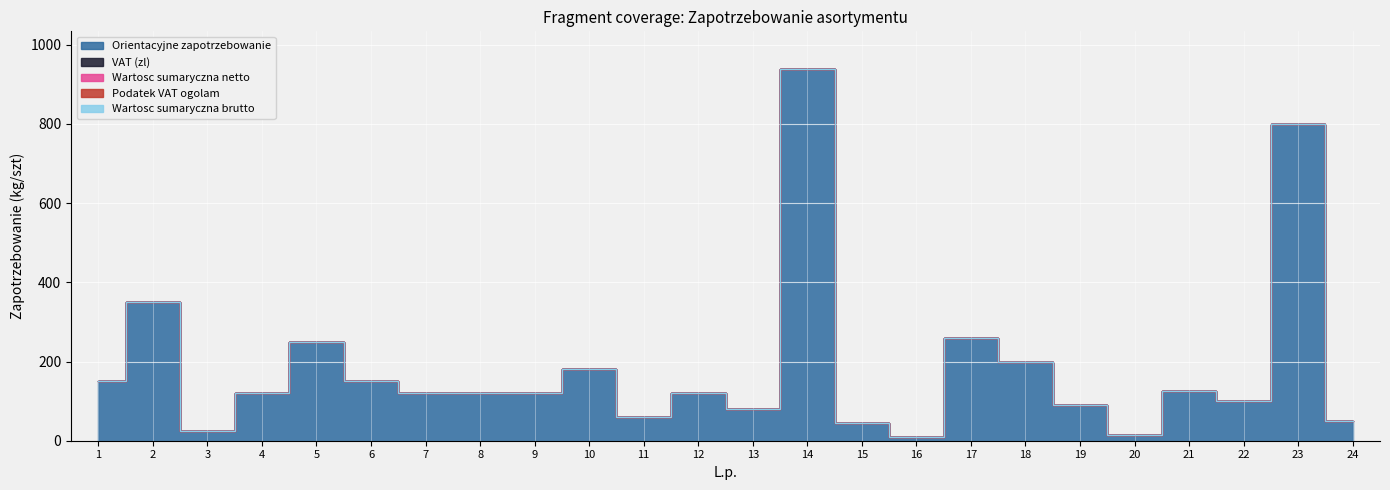

Reading left to right, extract all data points from this chart.

Orientacyjne zapotrzebowanie: 1=150	2=350	3=25	4=120	5=250	6=150	7=120	8=120	9=120	10=180	11=60	12=120	13=80	14=940	15=45	16=10	17=260	18=200	19=90	20=15	21=125	22=100	23=800	24=50
VAT (zl): 1=0	2=0	3=0	4=0	5=0	6=0	7=0	8=0	9=0	10=0	11=0	12=0	13=0	14=0	15=0	16=0	17=0	18=0	19=0	20=0	21=0	22=0	23=0	24=0
Wartosc sumaryczna netto: 1=0	2=0	3=0	4=0	5=0	6=0	7=0	8=0	9=0	10=0	11=0	12=0	13=0	14=0	15=0	16=0	17=0	18=0	19=0	20=0	21=0	22=0	23=0	24=0
Podatek VAT ogolam: 1=0	2=0	3=0	4=0	5=0	6=0	7=0	8=0	9=0	10=0	11=0	12=0	13=0	14=0	15=0	16=0	17=0	18=0	19=0	20=0	21=0	22=0	23=0	24=0
Wartosc sumaryczna brutto: 1=0	2=0	3=0	4=0	5=0	6=0	7=0	8=0	9=0	10=0	11=0	12=0	13=0	14=0	15=0	16=0	17=0	18=0	19=0	20=0	21=0	22=0	23=0	24=0